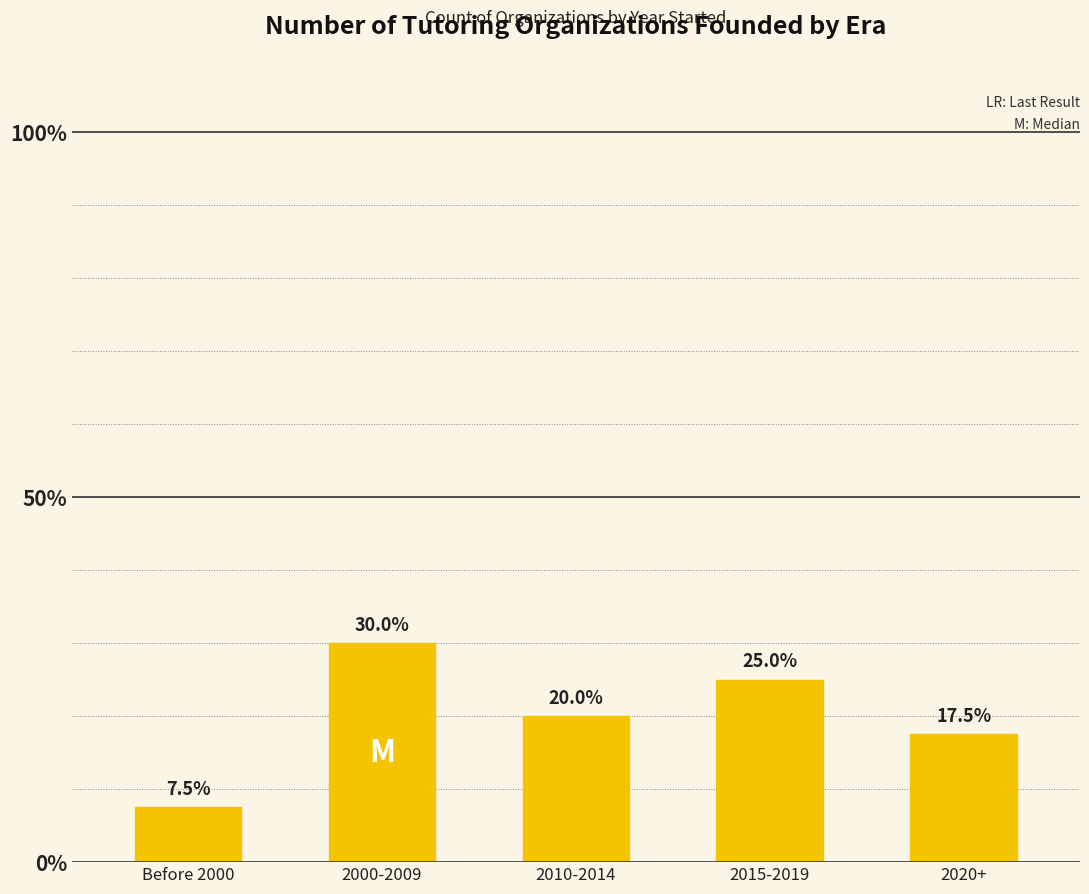

Does the chart contain any negative values?

No